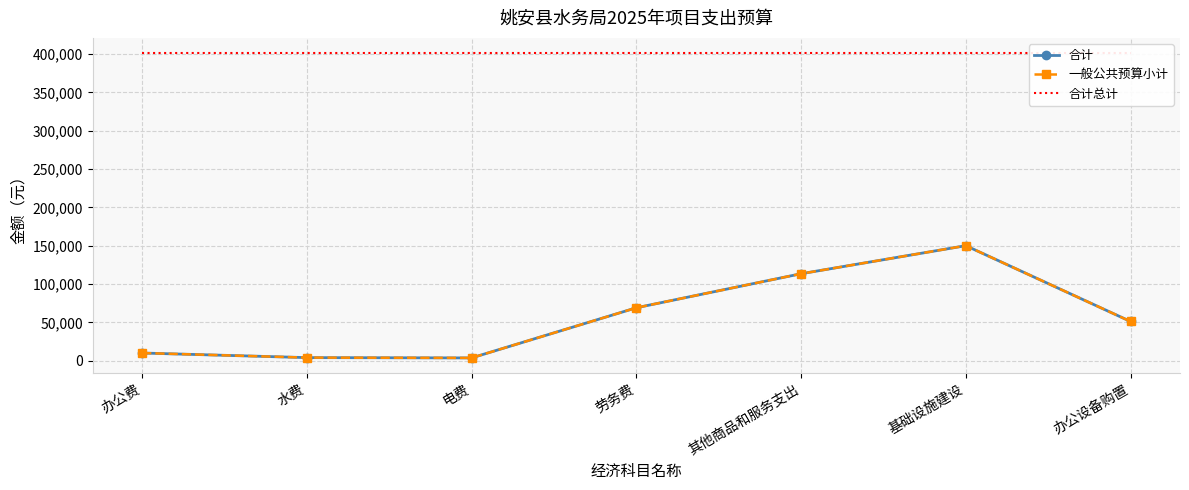

What is the label of the 5th point from the left?

其他商品和服务支出